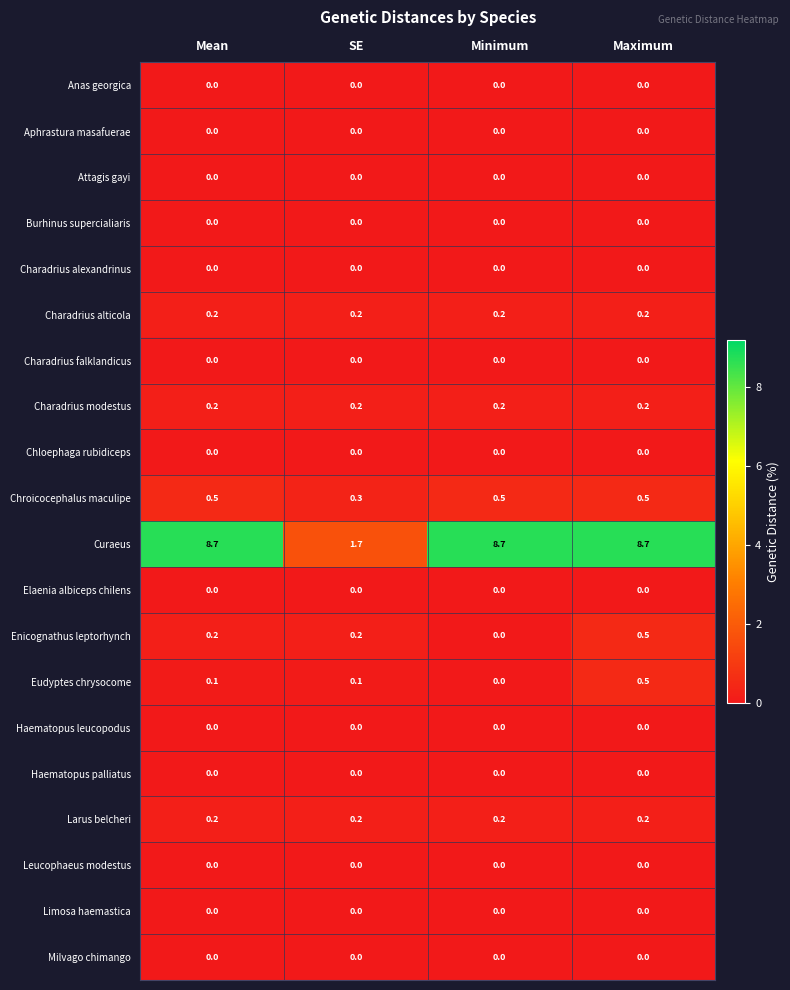

Which series has the widest spread of values?

Curaeus